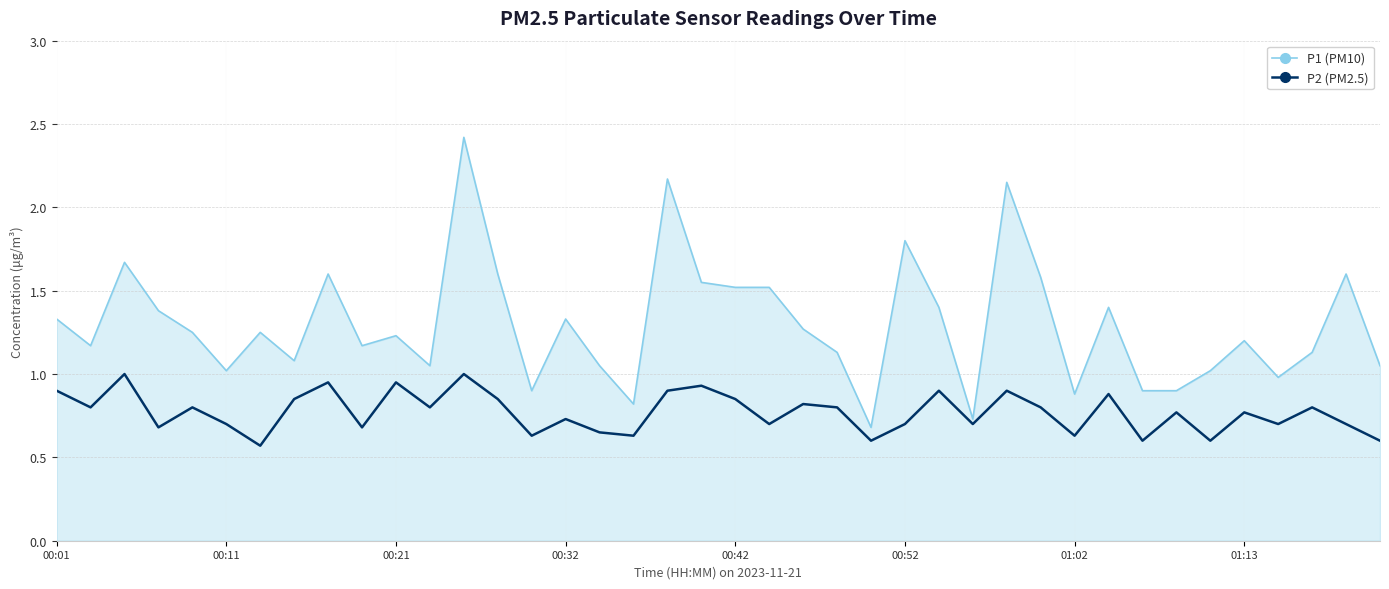

True or false: P1 (PM10) and P2 (PM2.5) intersect in this chart.

False